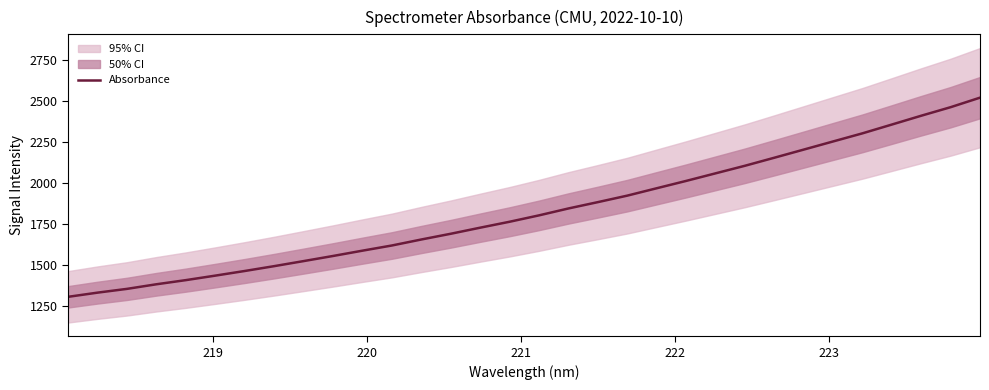

What is the maximum value for Absorbance?

2521.4